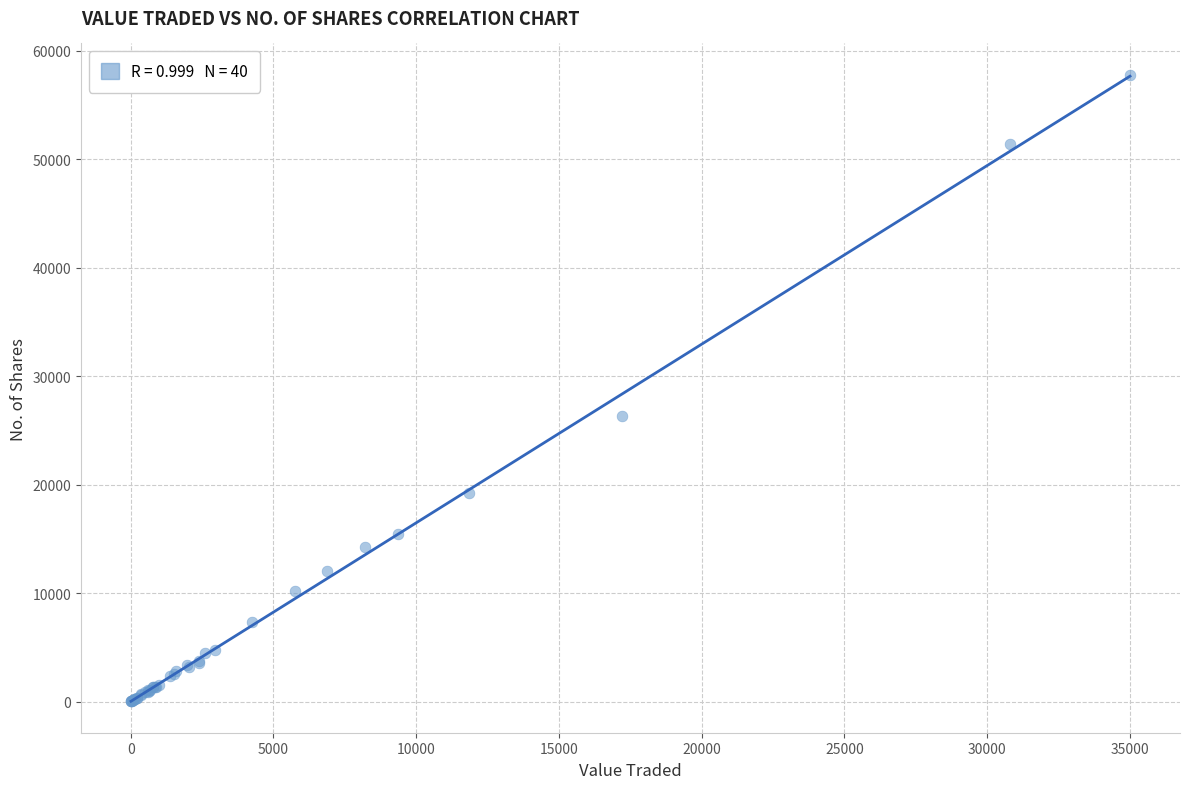

What Y value in the scatter plot is closest to 28906?

26334